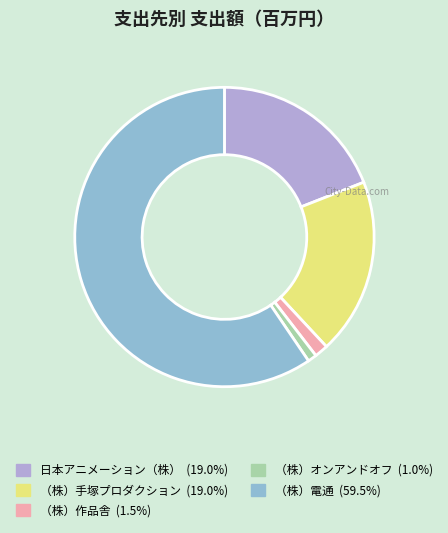

Do （株）電通 and （株）作品舎 together represent more than half of the pie?

Yes